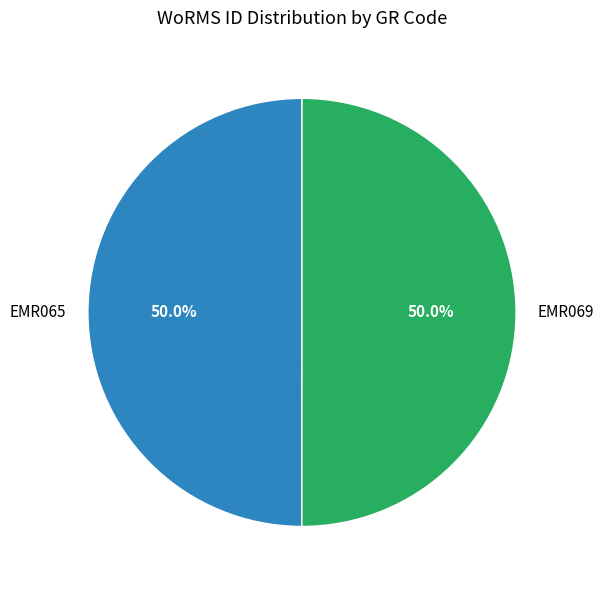

How much of the chart is everything except EMR065?

50.0%